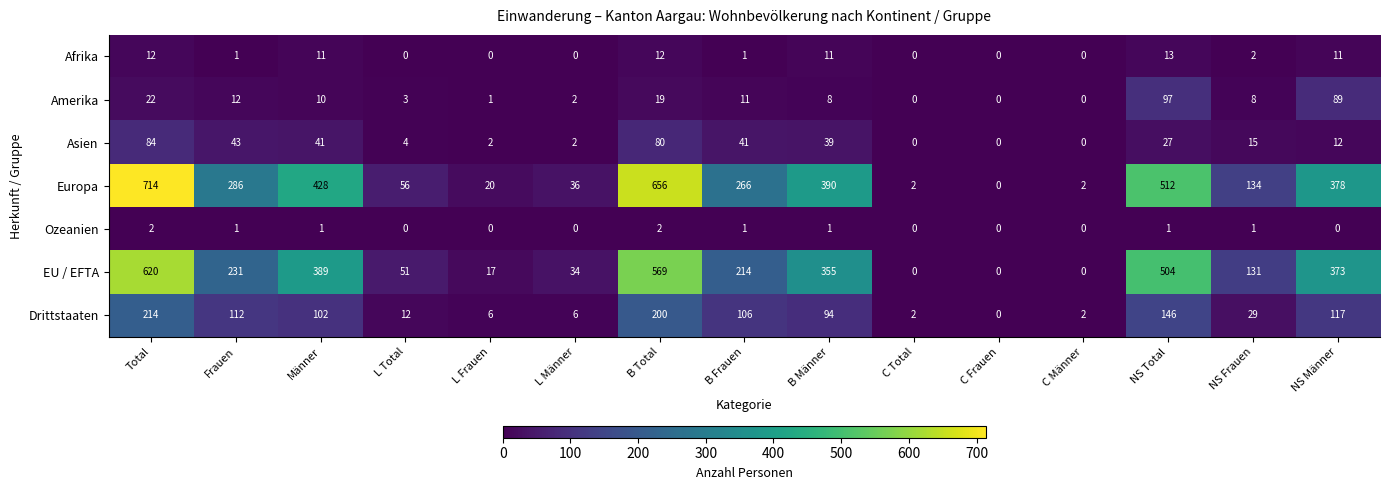

Which series has the largest total across all categories?

Europa